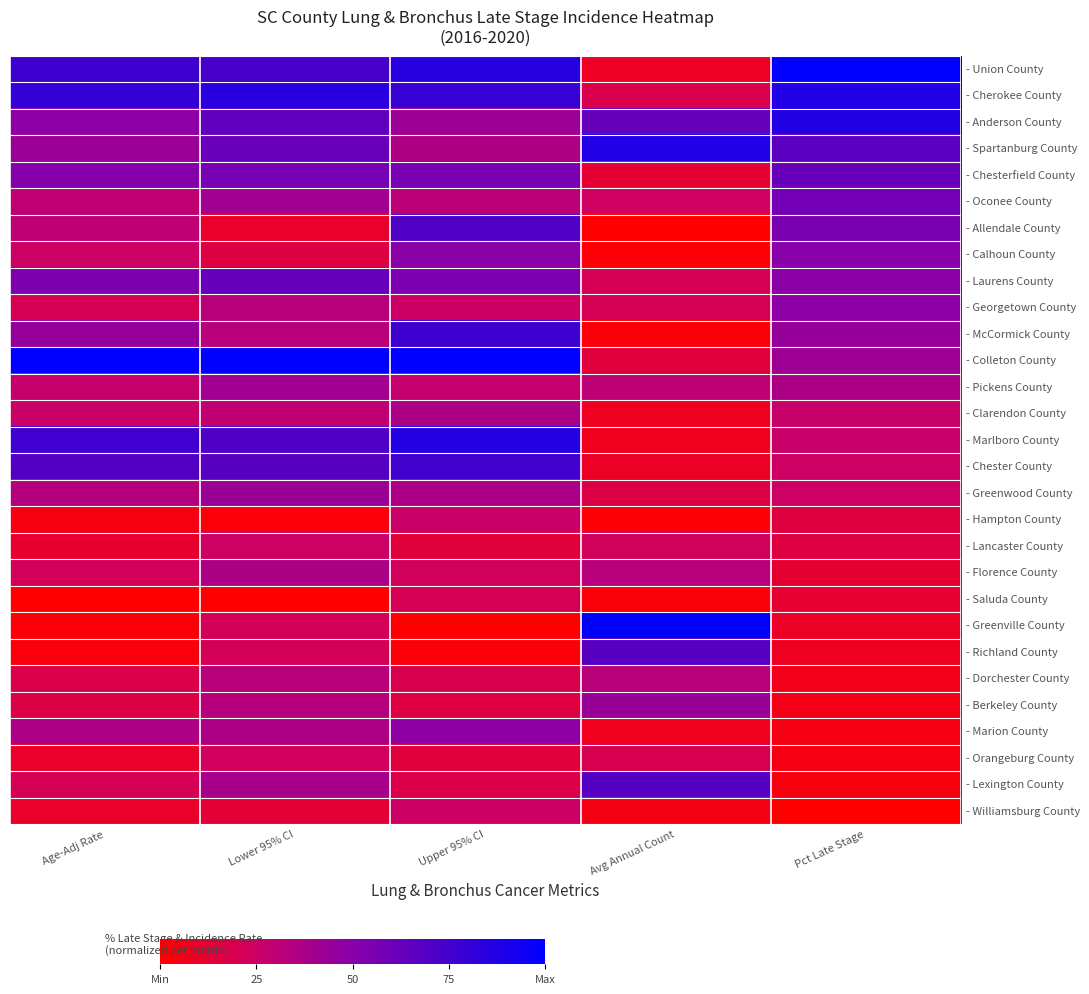

At which category does the chart reach its minimum across all series?

Avg Annual Count